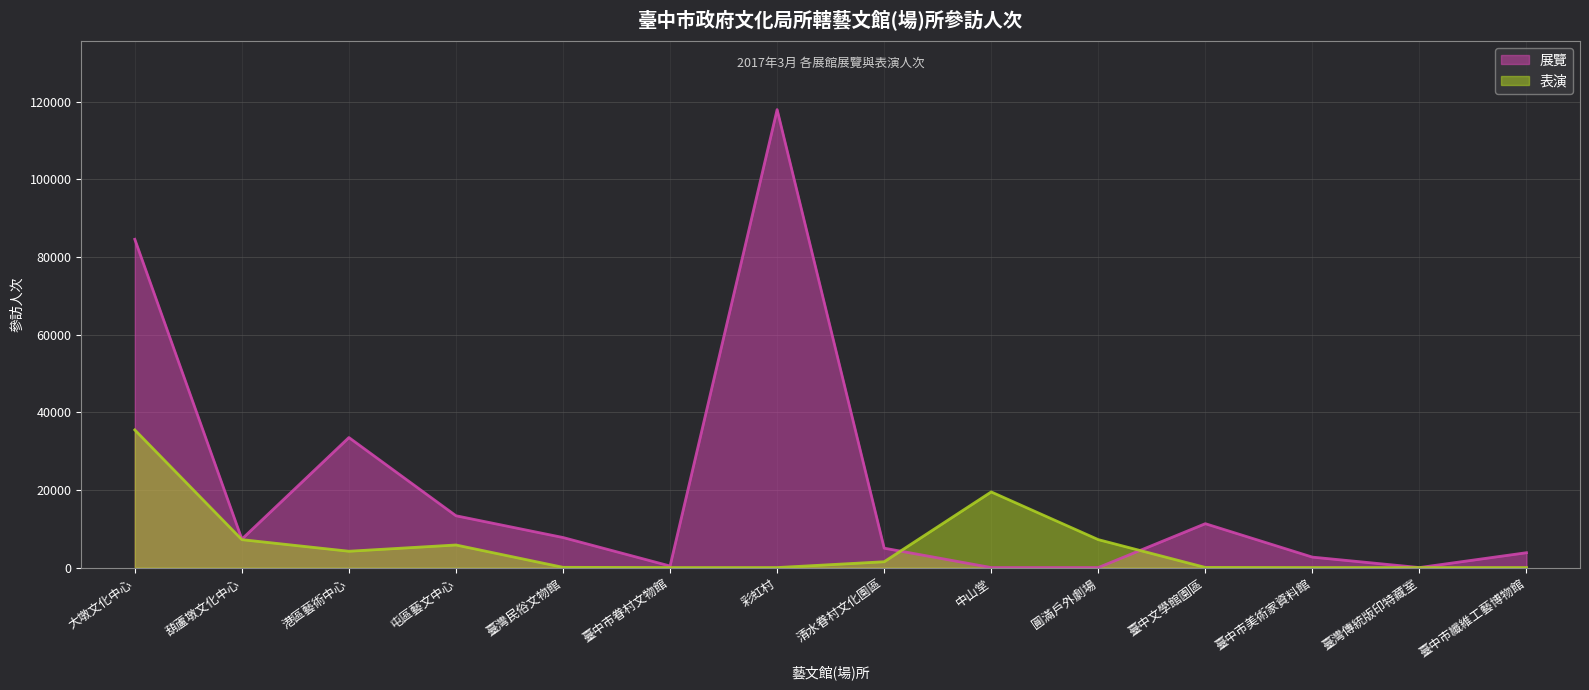

At which label does 表演 first exceed 1500?

大墩文化中心